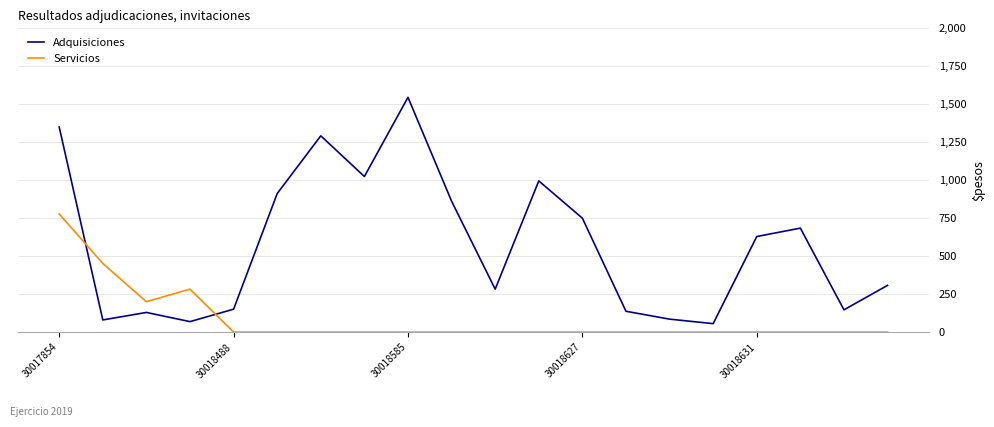

How many values in the Servicios series exceed 0?

4